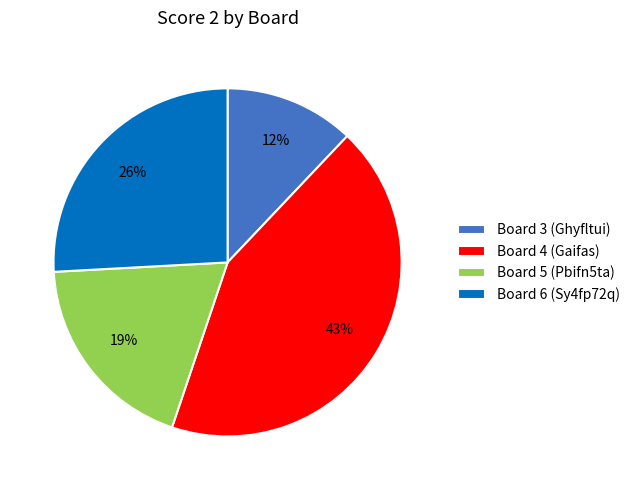

Which slice is the smallest?

Board 3 (Ghyfltui)